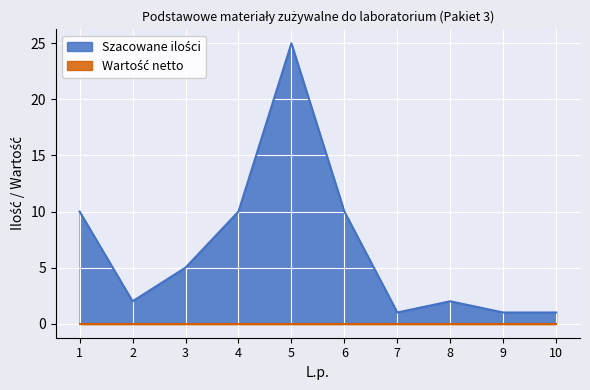

Reading left to right, list all the values displayed in this chart.

1=10	2=2	3=5	4=10	5=25	6=10	7=1	8=2	9=1	10=1